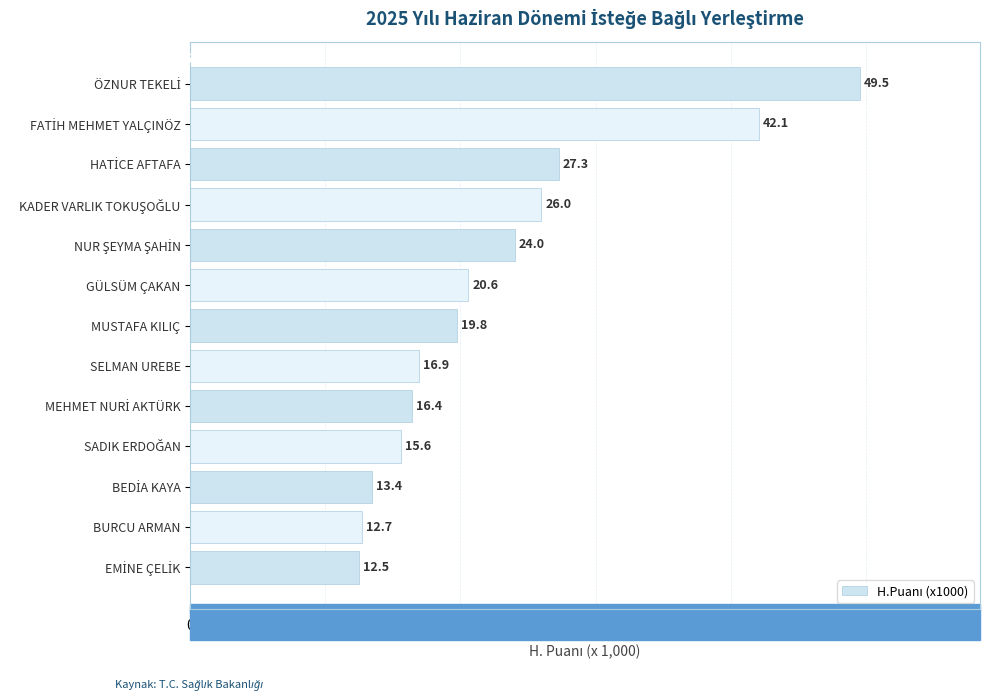

What is the value of the 7th bar from the top?

19.8